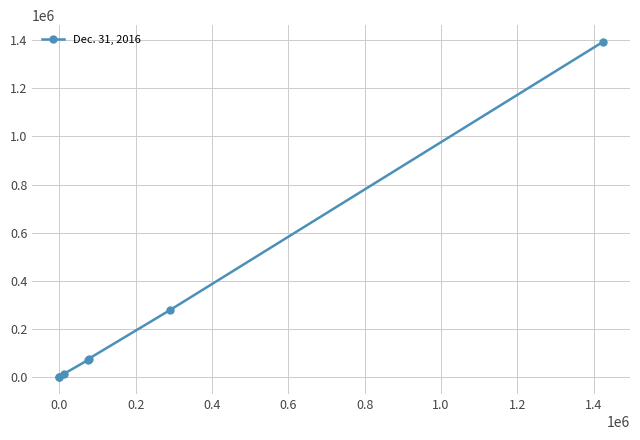

What is the average value?

262314